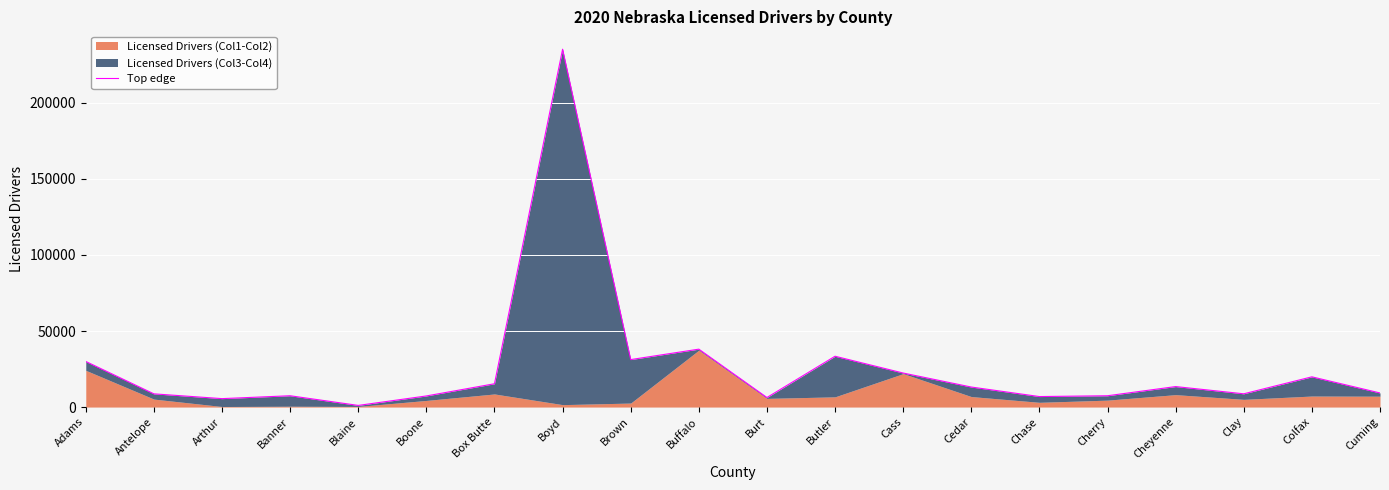

Rank the categories by value from highest to lowest.

Boyd, Buffalo, Butler, Brown, Adams, Cass, Colfax, Box Butte, Cheyenne, Cedar, Cuming, Clay, Antelope, Banner, Cherry, Boone, Chase, Burt, Arthur, Blaine